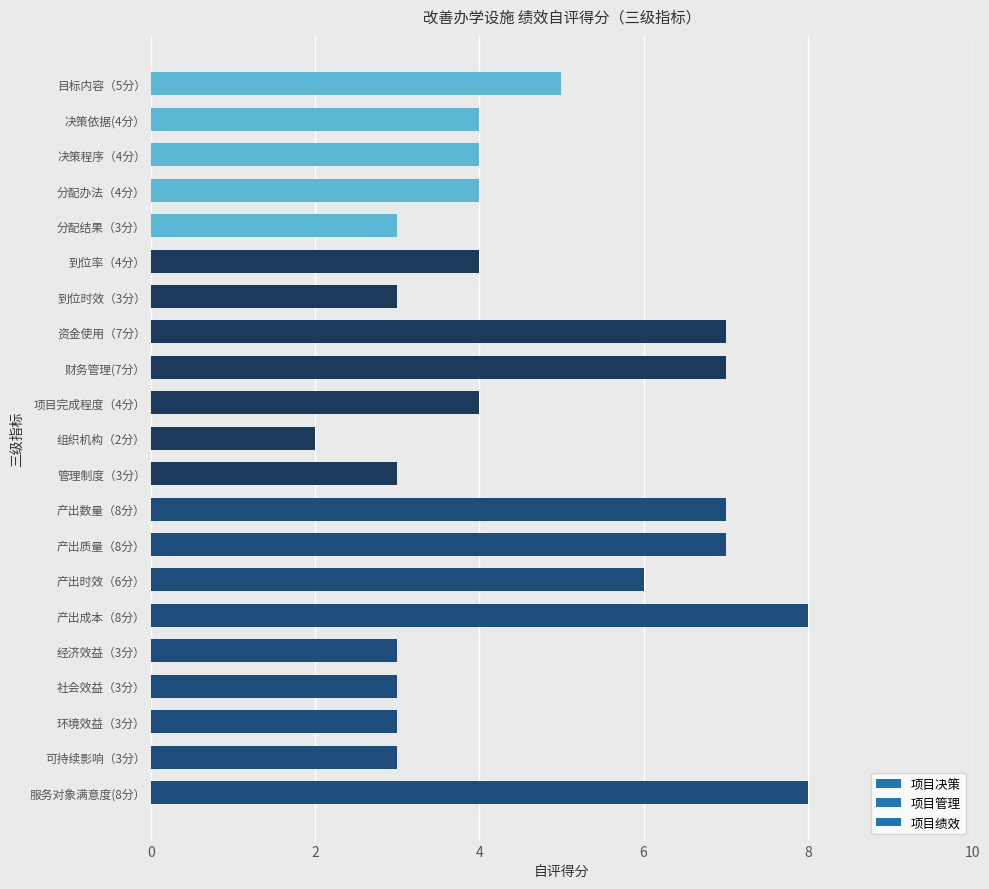

What is the maximum value shown in the chart?

8